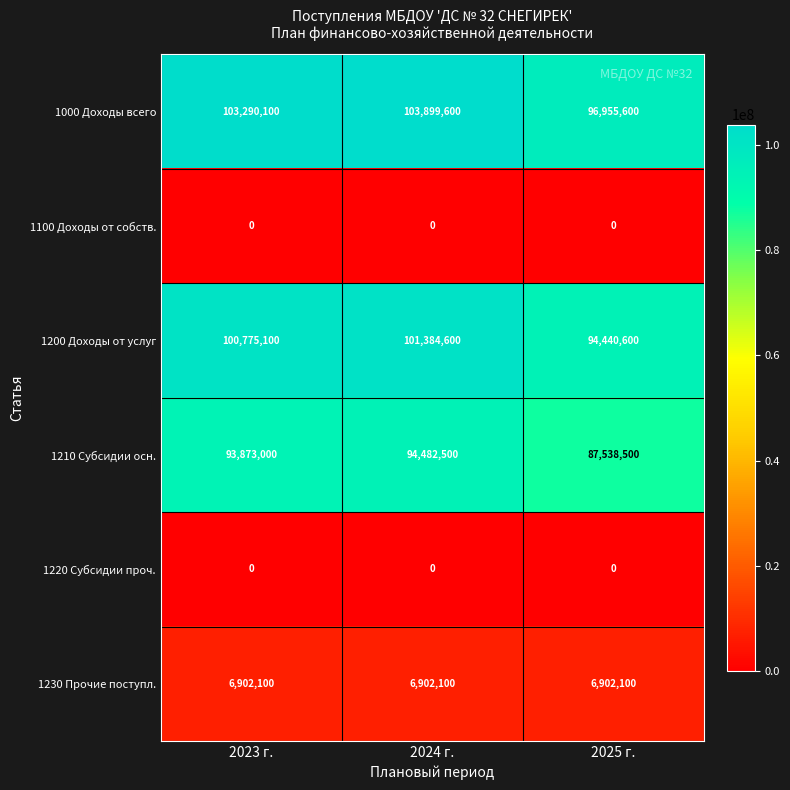

What is the spread (max minus min) of values at 2024 г.?

103899600